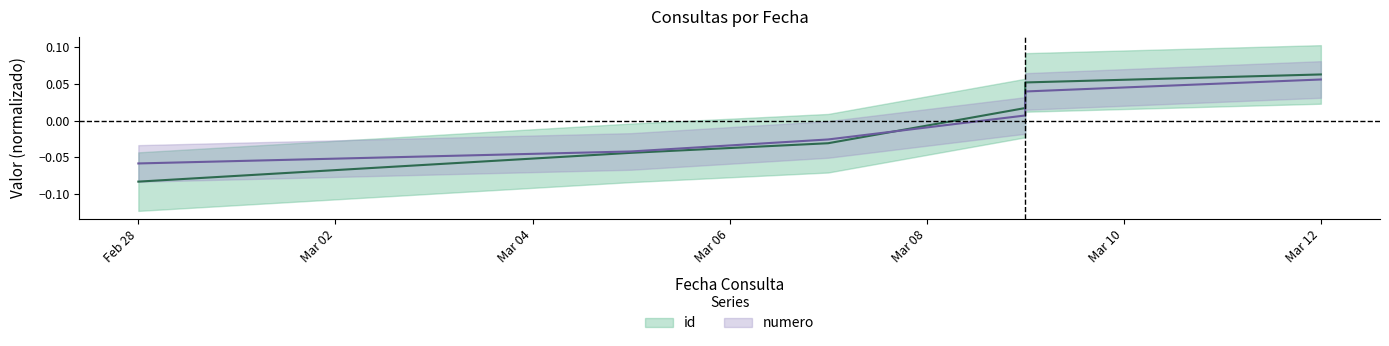

Which series has the largest range (max minus min)?

id